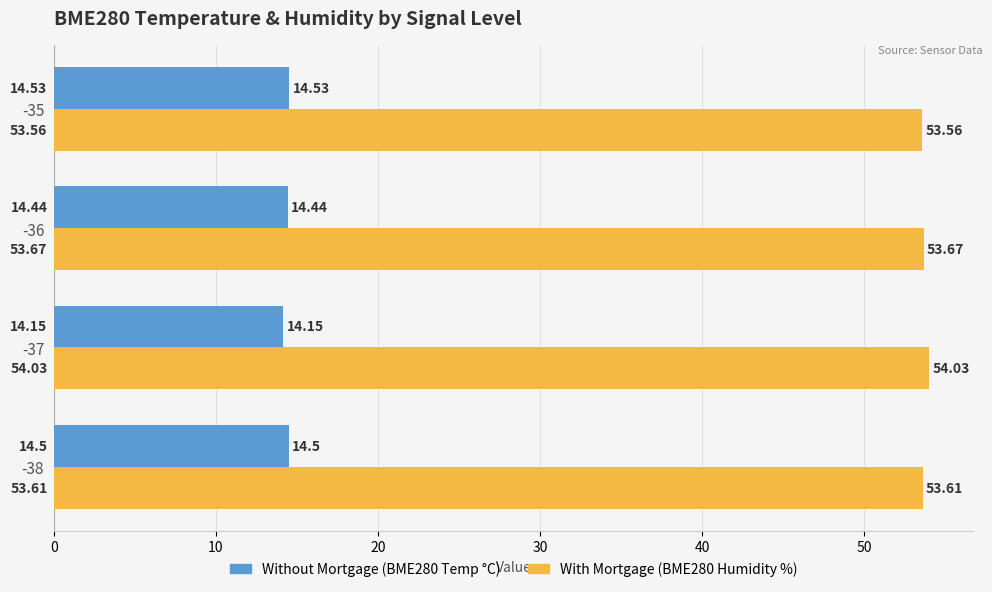

At which category is the sum across all series the highest?

-37